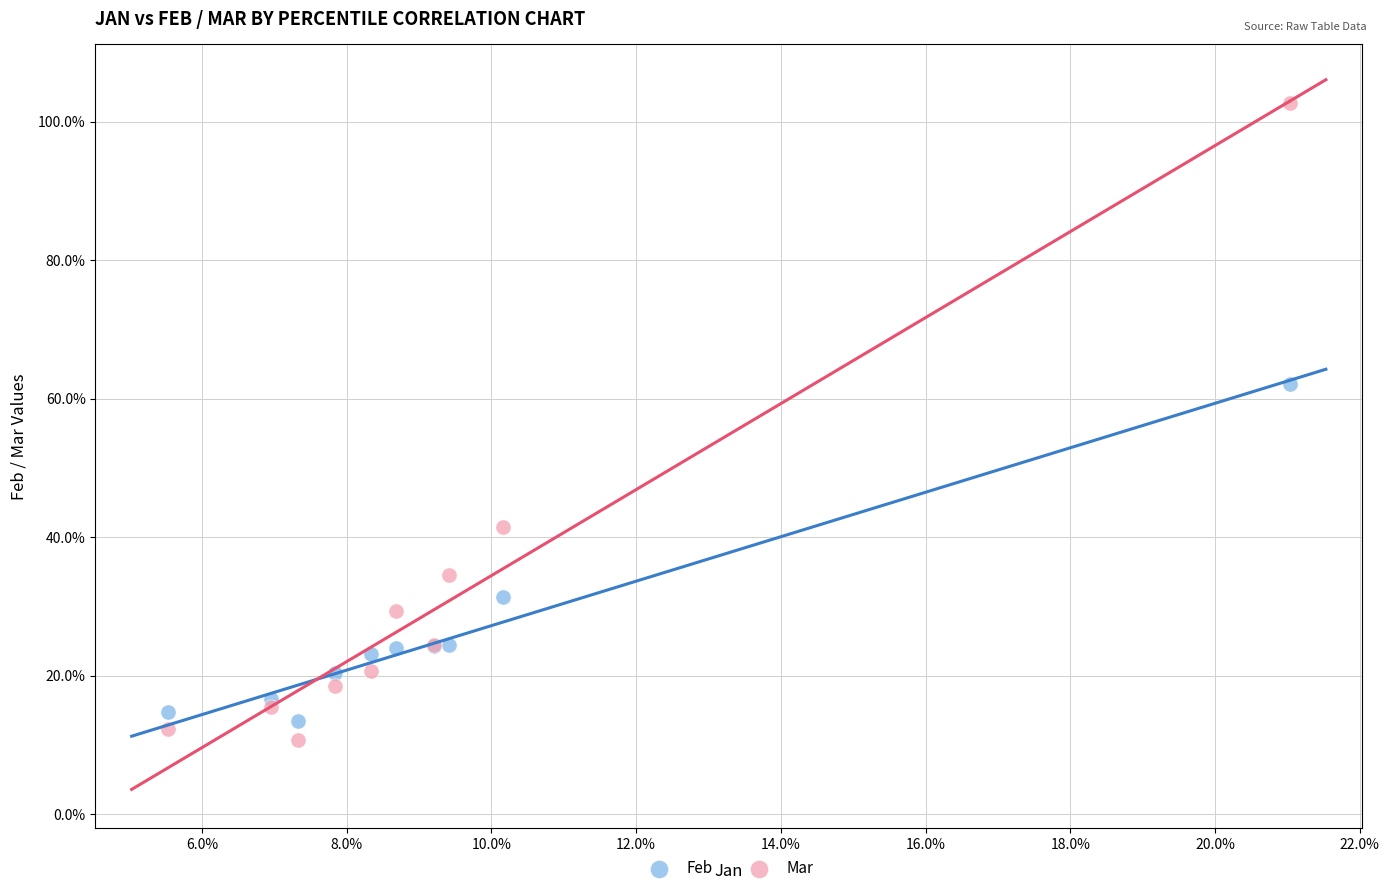

What are all the series names shown in the legend?

Feb, Mar